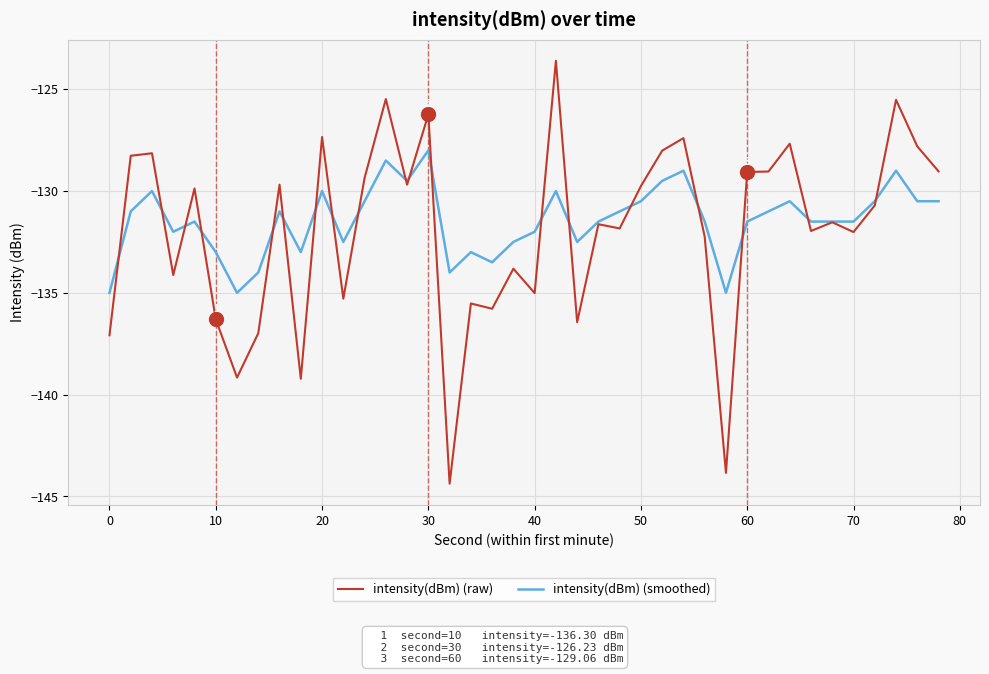

What is the average value of the intensity(dBm) (smoothed) series?

-131.4